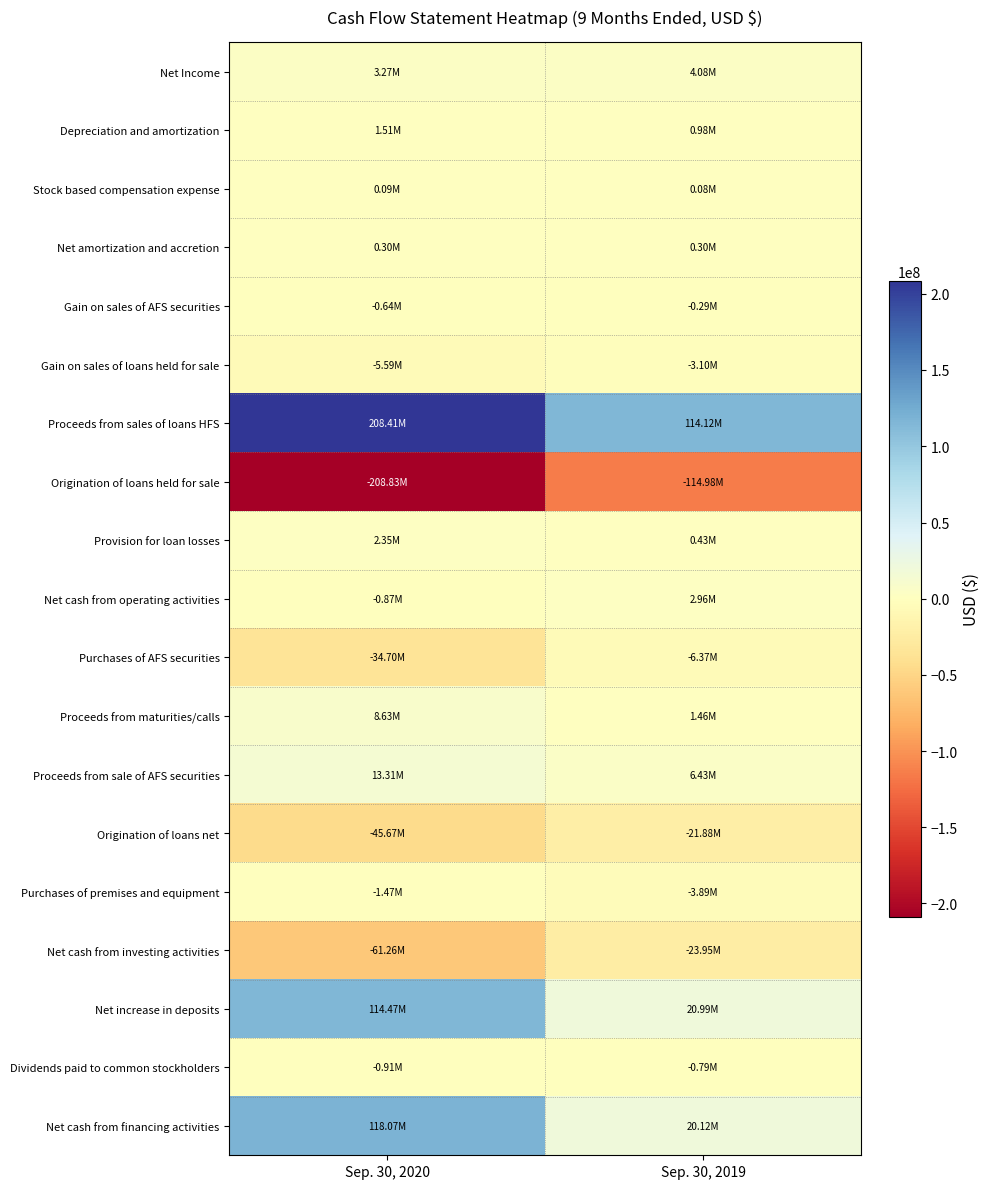

Which has a higher value, Sep. 30, 2019 or Sep. 30, 2020?

Sep. 30, 2019